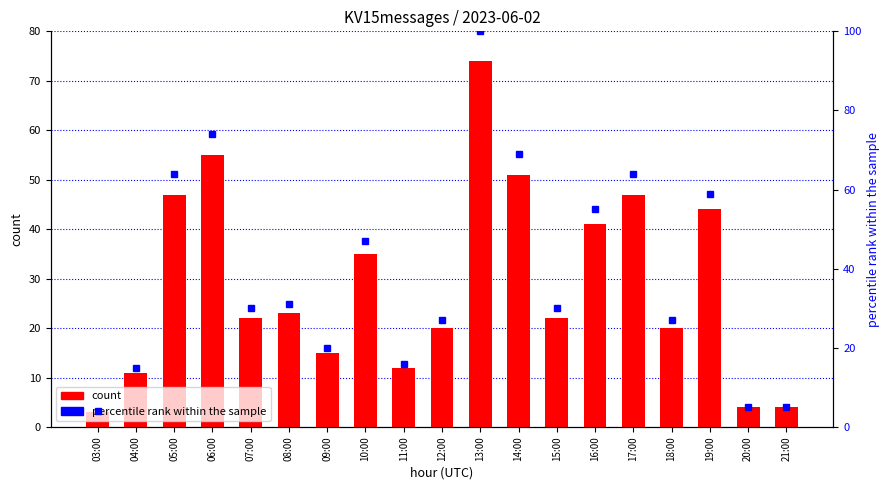

What is the value of the count bar at the 15th from the left?

47